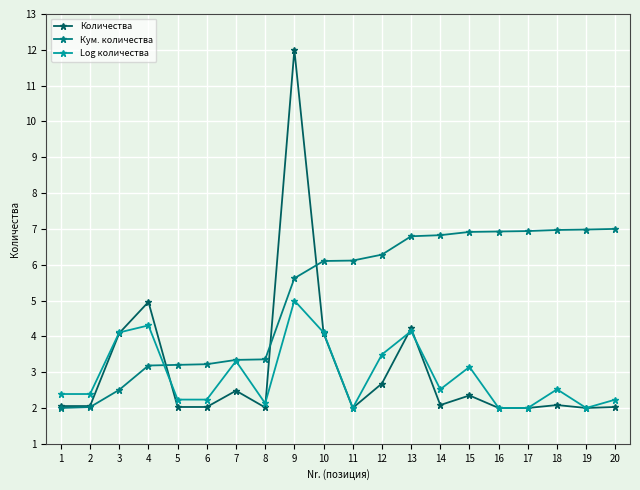

What is the maximum value for Log количества?

5.0